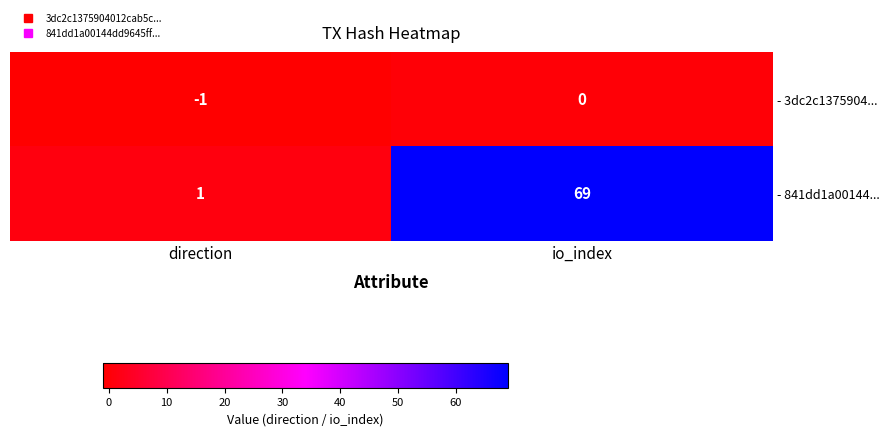

Which series has the largest total across all categories?

- 841dd1a00144...